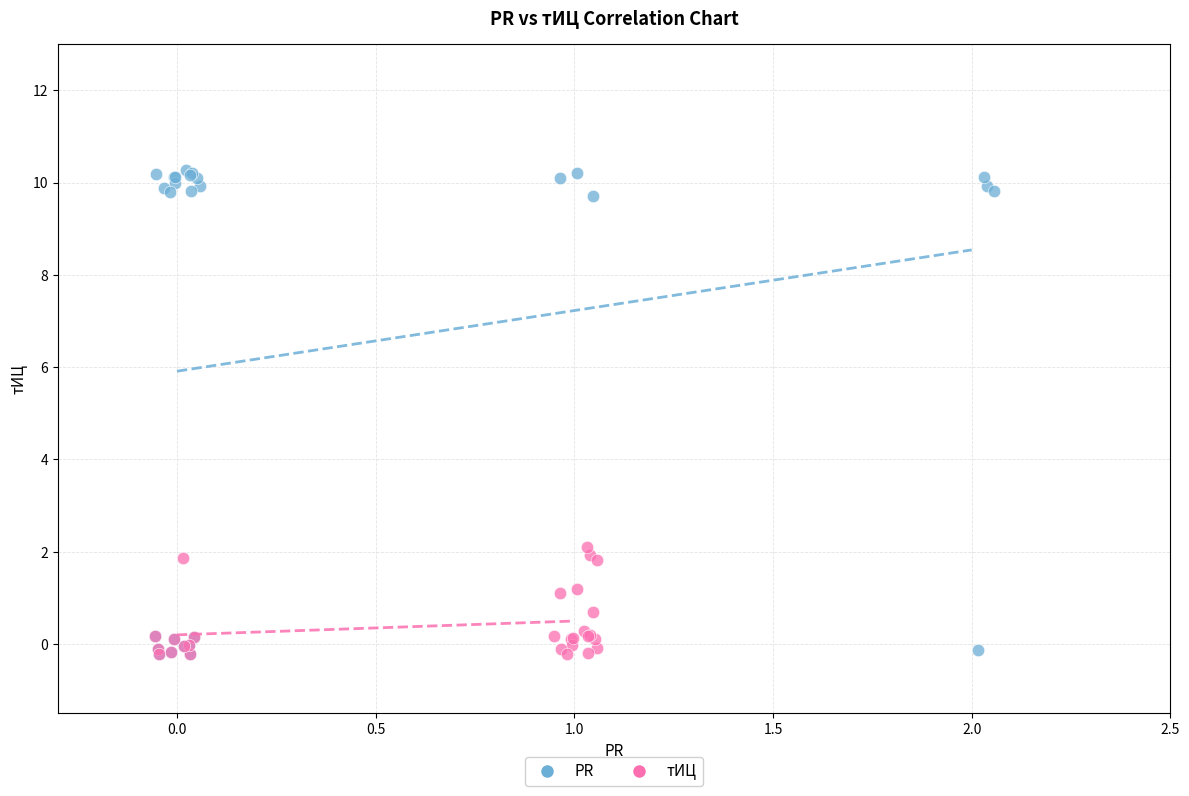

Which series contains the highest Y value?

PR